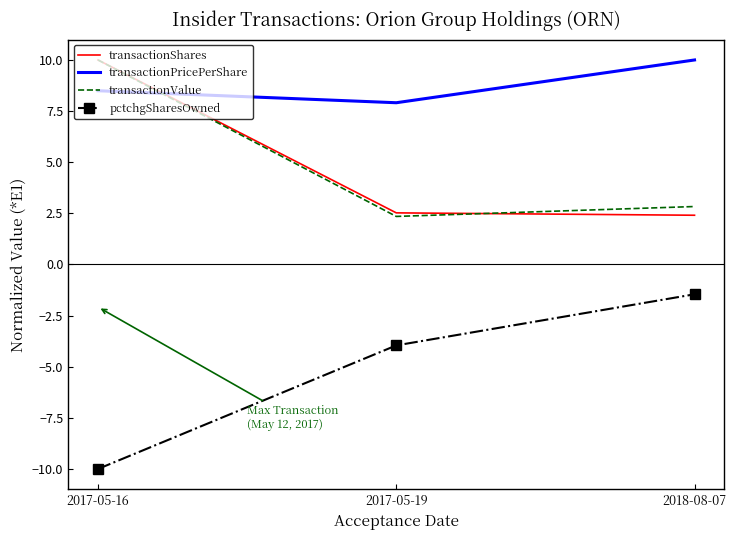

What is the difference between the highest and lowest values at 2017-05-19?

11.9